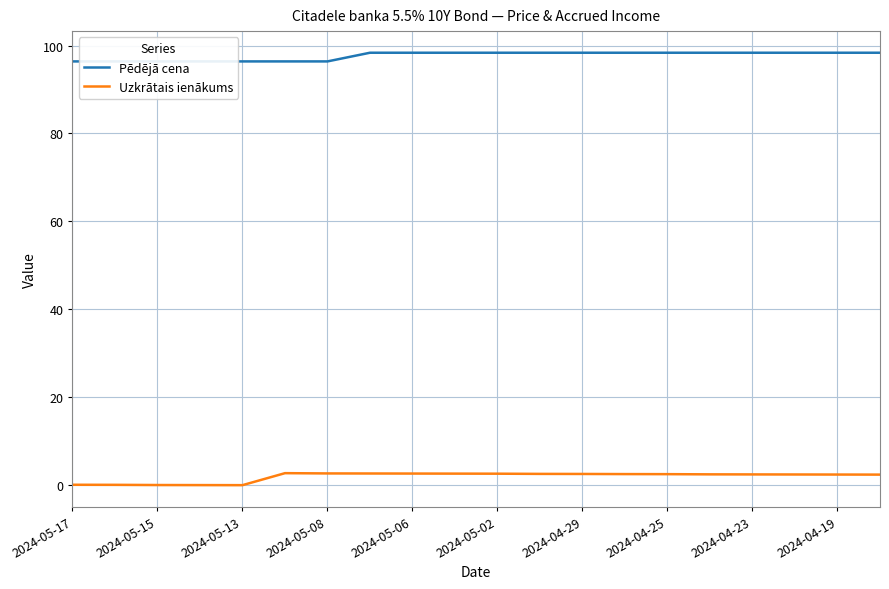

What is the difference between the maximum and minimum values in the Uzkrātais ienākums series?

2.7